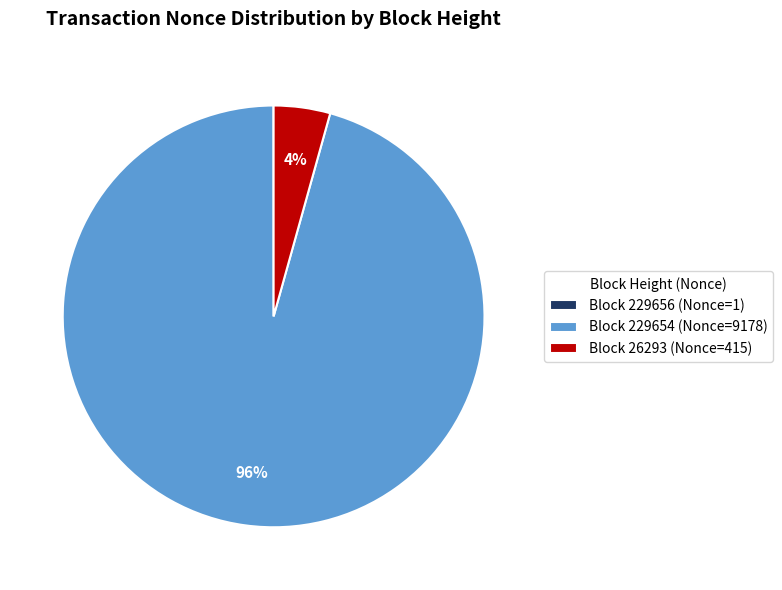

Do Block 229654 (Nonce=9178) and Block 26293 (Nonce=415) together represent more than half of the pie?

Yes